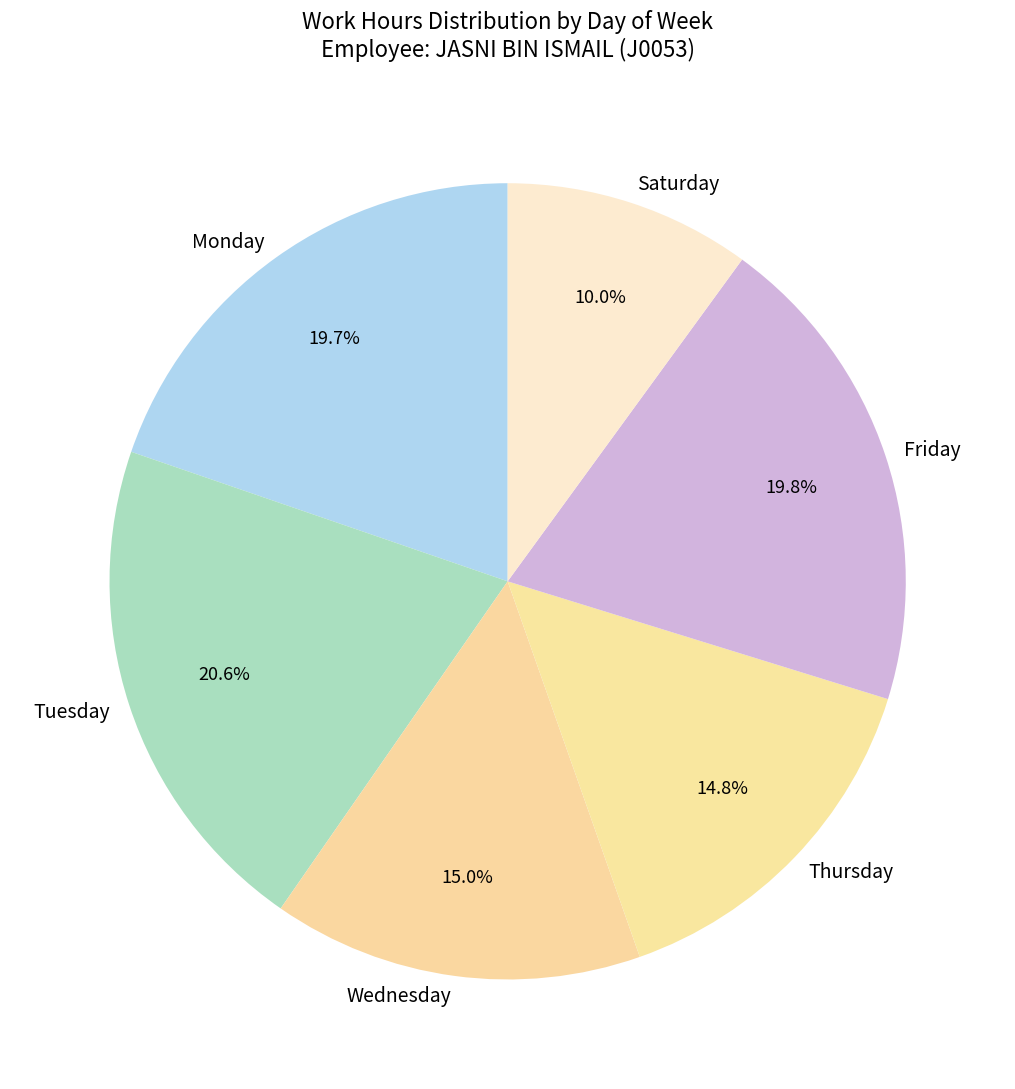

Is Thursday the majority of the pie?

No